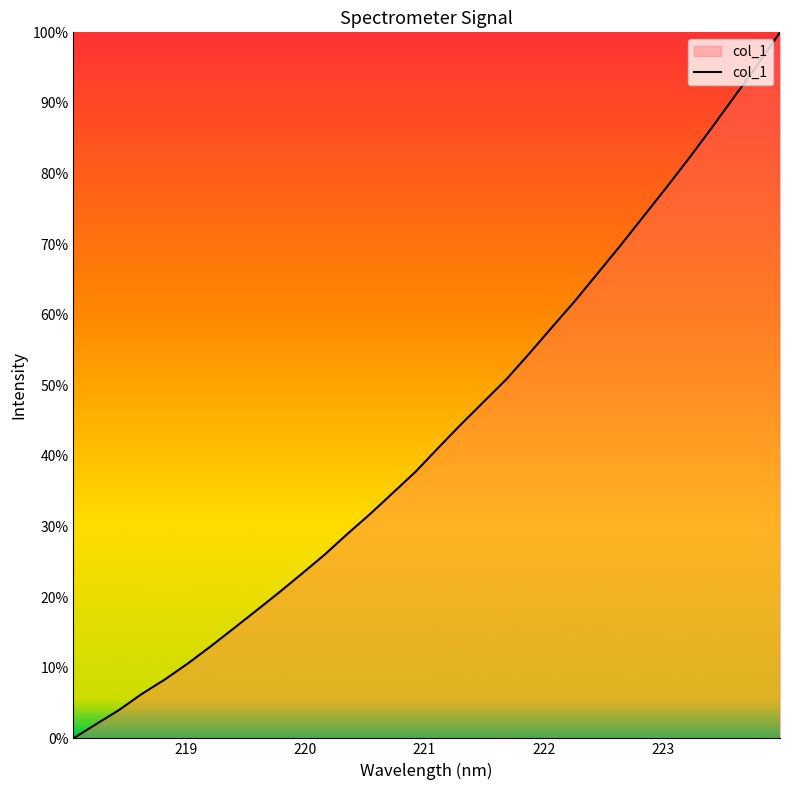

How many positive values are there?

31